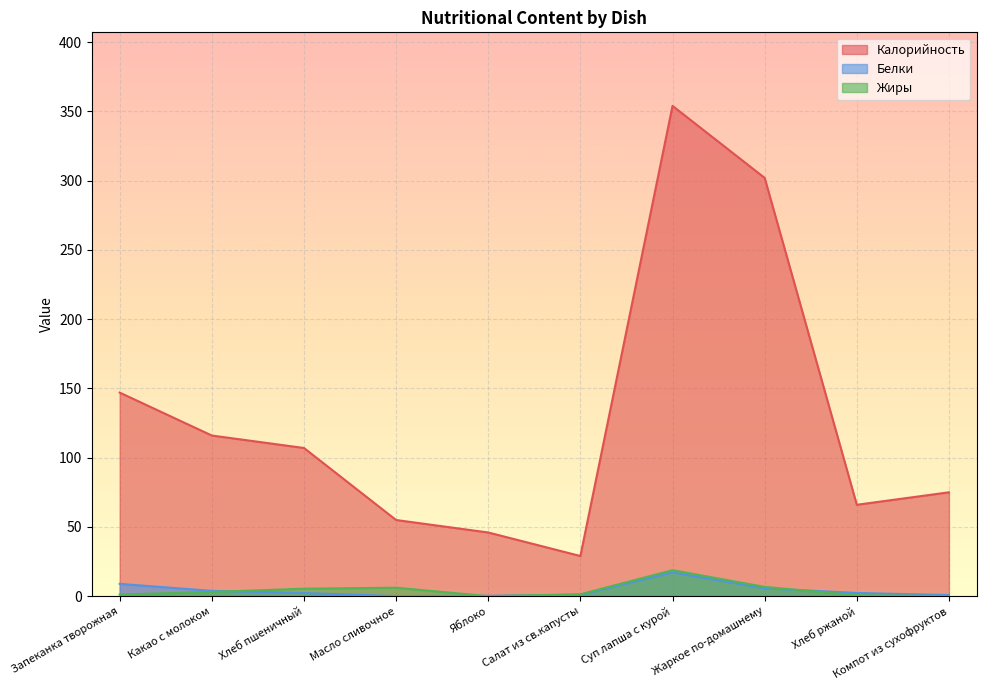

Reading right to left, what are all the values shown in this chart?

Калорийность: Компот из сухофруктов=75.0	Хлеб ржаной=66.0	Жаркое по-домашнему=302.0	Суп лапша с курой=354.0	Салат из св.капусты=29.0	Яблоко=46.0	Масло сливочное=55.0	Хлеб пшеничный=107.0	Какао с молоком=116.0	Запеканка творожная=147.0
Белки: Компот из сухофруктов=0.8	Хлеб ржаной=2.4	Жаркое по-домашнему=5.7	Суп лапша с курой=17.1	Салат из св.капусты=1.0	Яблоко=0.3	Масло сливочное=0.1	Хлеб пшеничный=2.3	Какао с молоком=3.9	Запеканка творожная=8.9
Жиры: Компот из сухофруктов=0.1	Хлеб ржаной=0.7	Жаркое по-домашнему=6.7	Суп лапша с курой=18.8	Салат из св.капусты=1.4	Яблоко=0.0	Масло сливочное=6.1	Хлеб пшеничный=5.4	Какао с молоком=3.1	Запеканка творожная=1.2